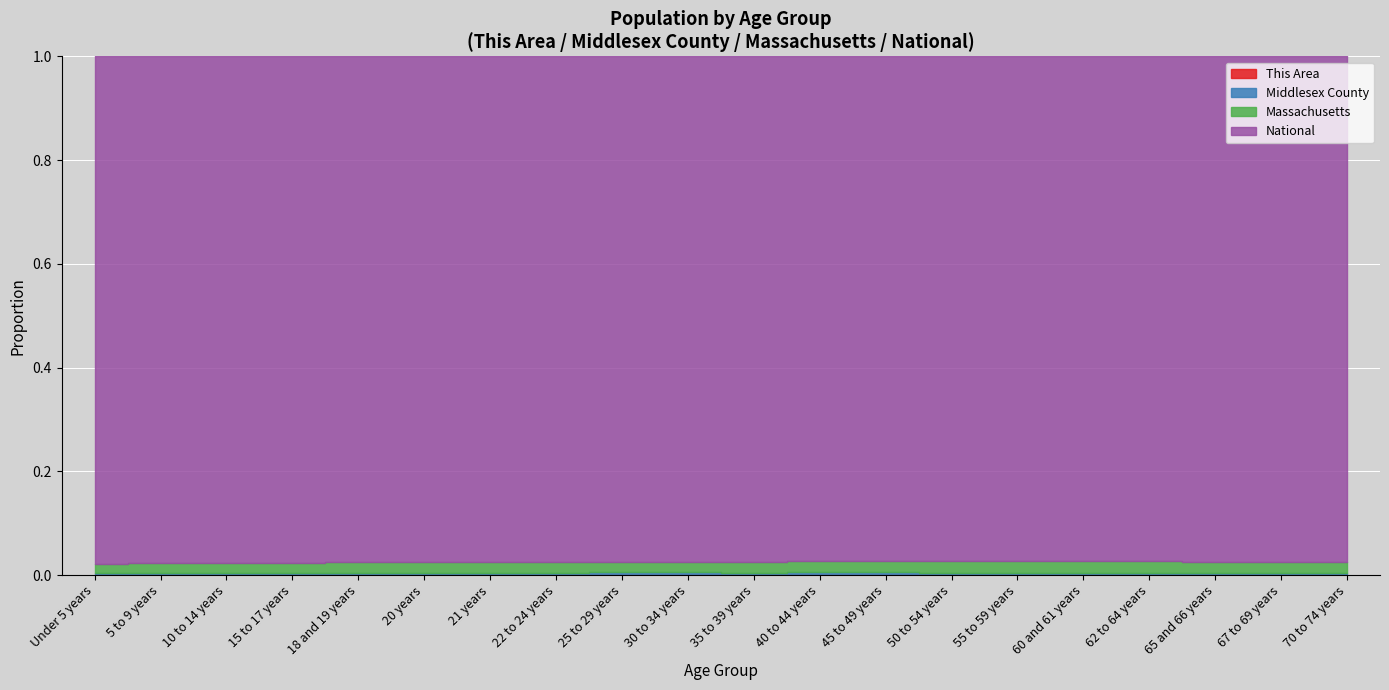

Does the chart display data point markers on the line(s)?

No